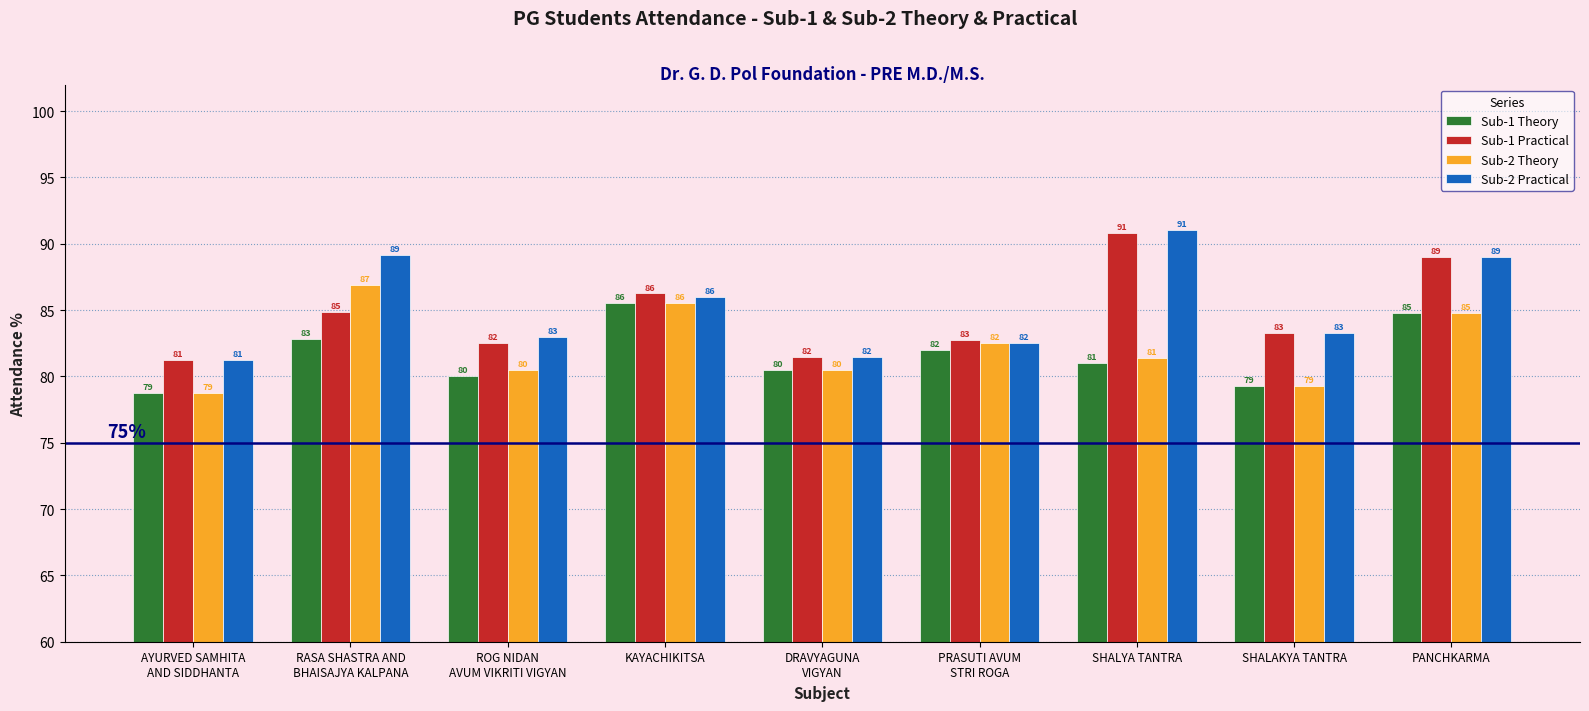

The Sub-1 Theory series shows 79.2 at SHALAKYA TANTRA. True or false?

True